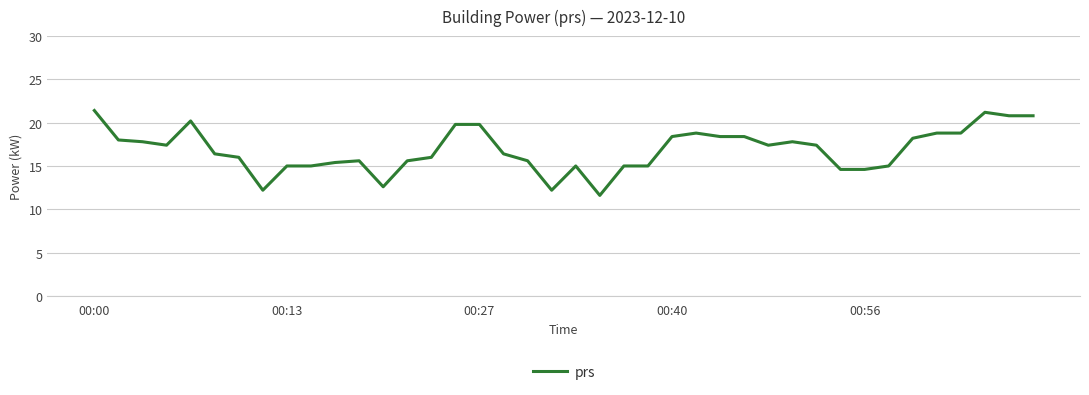

What is the smallest value displayed?

11.6